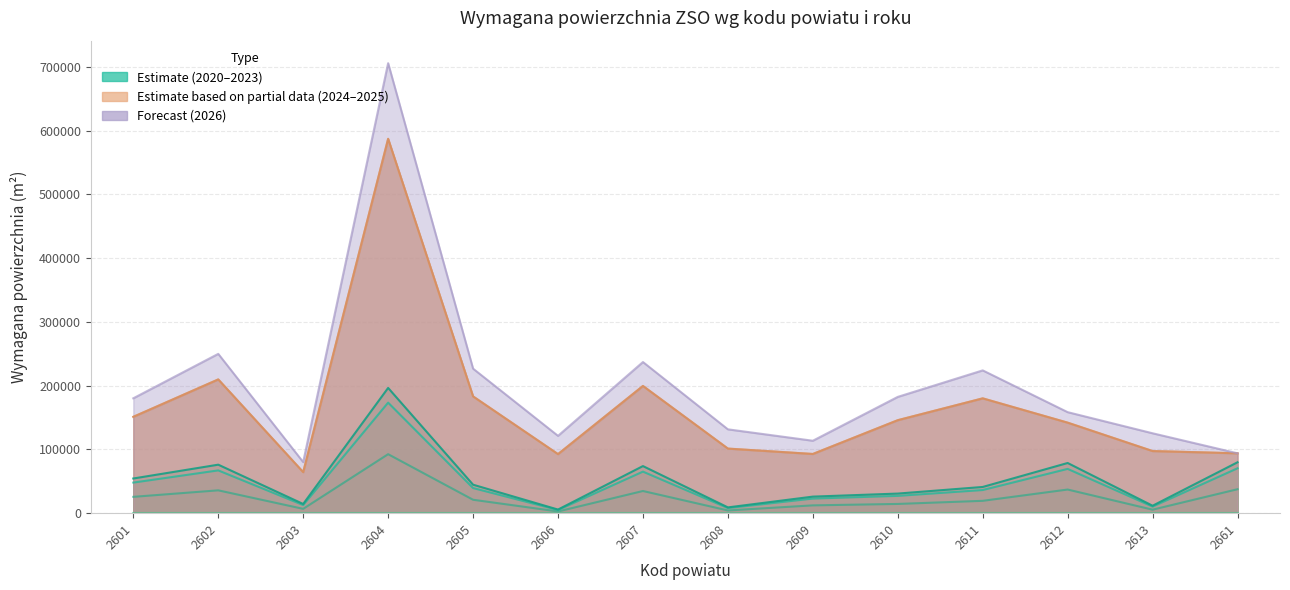

The value of 2024 at 2604 is 587180. True or false?

True